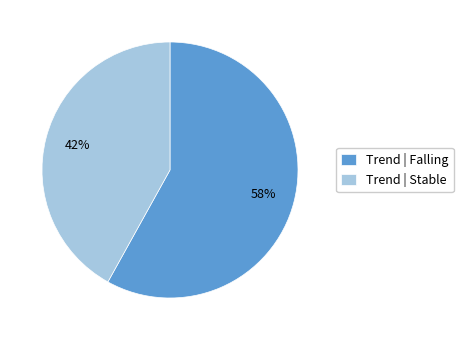

To the nearest percent, what percentage of the pie is Trend | Falling?

58%